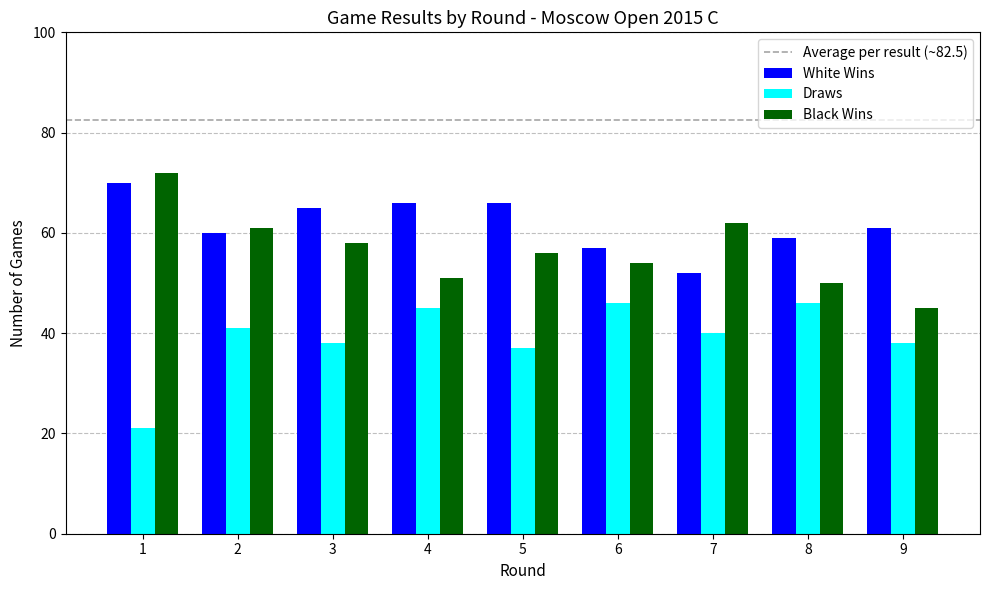

Reading left to right, transcribe all the data shown in this chart.

White Wins: 1=70	2=60	3=65	4=66	5=66	6=57	7=52	8=59	9=61
Draws: 1=21	2=41	3=38	4=45	5=37	6=46	7=40	8=46	9=38
Black Wins: 1=72	2=61	3=58	4=51	5=56	6=54	7=62	8=50	9=45